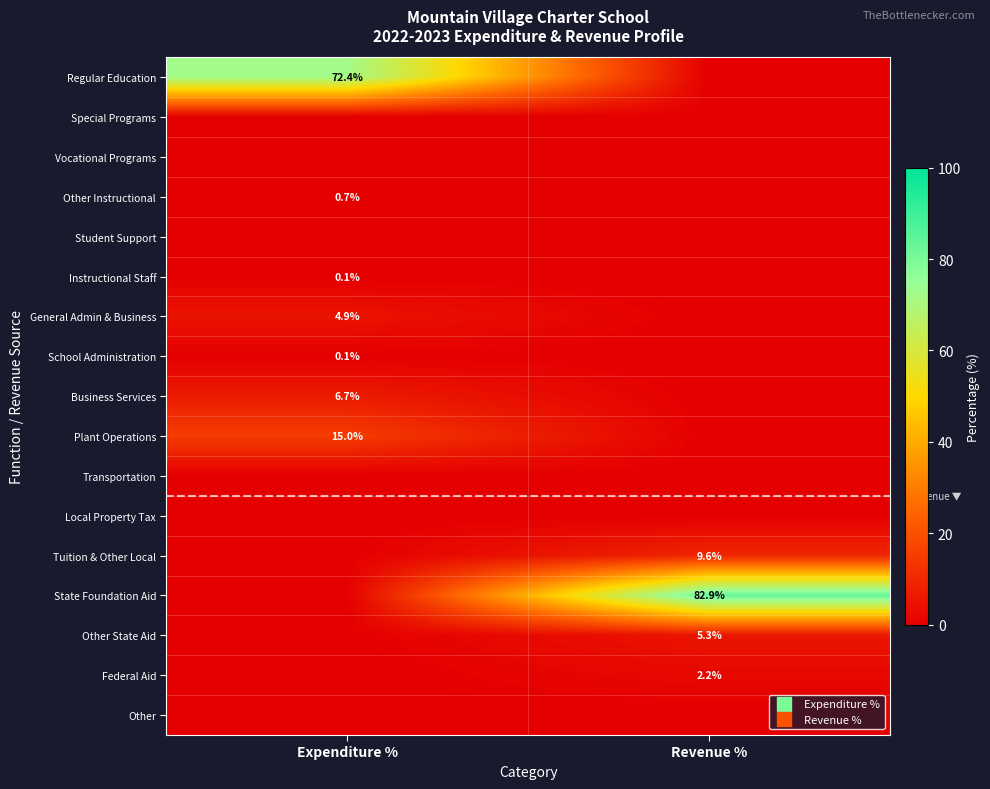

At Expenditure %, list the series in order from largest to smallest.

Regular Education, Plant Operations, Business Services, General Admin & Business, Other Instructional, Instructional Staff, School Administration, Special Programs, Vocational Programs, Student Support, Transportation, Local Property Tax, Tuition & Other Local, State Foundation Aid, Other State Aid, Federal Aid, Other